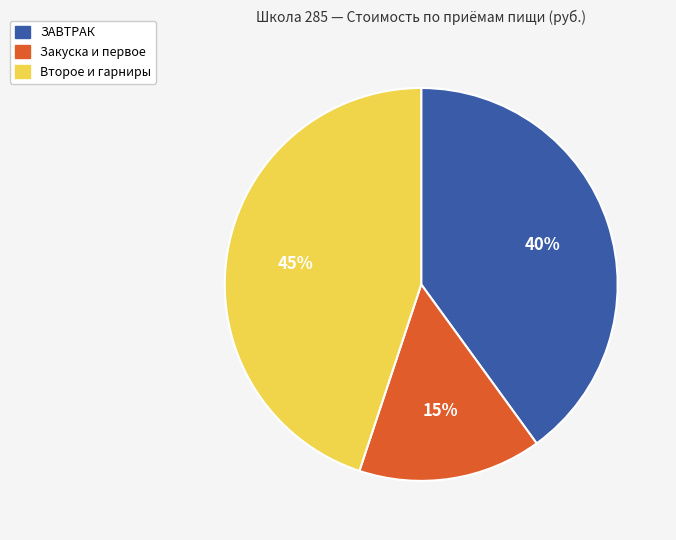

To the nearest percent, what percentage of the pie is ЗАВТРАК?

40%